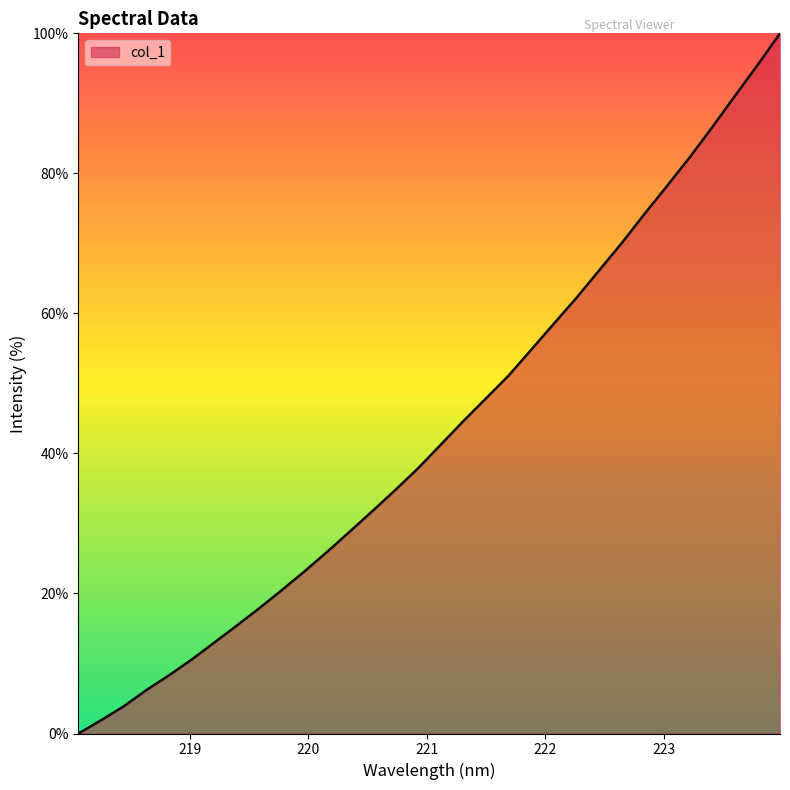

Is this an area chart (filled region under the line)?

Yes